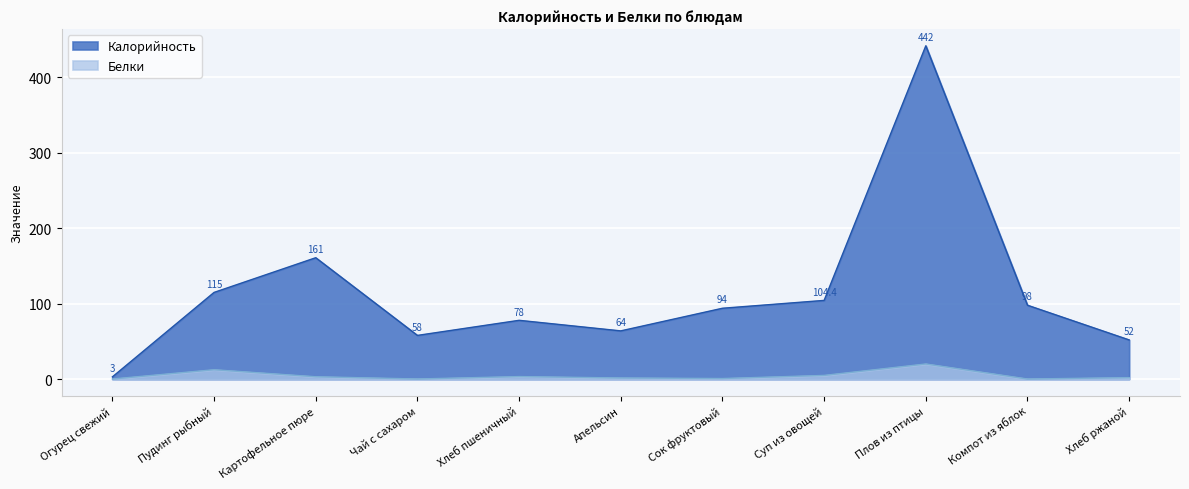

True or false: Белки and Калорийность cross at least once.

False